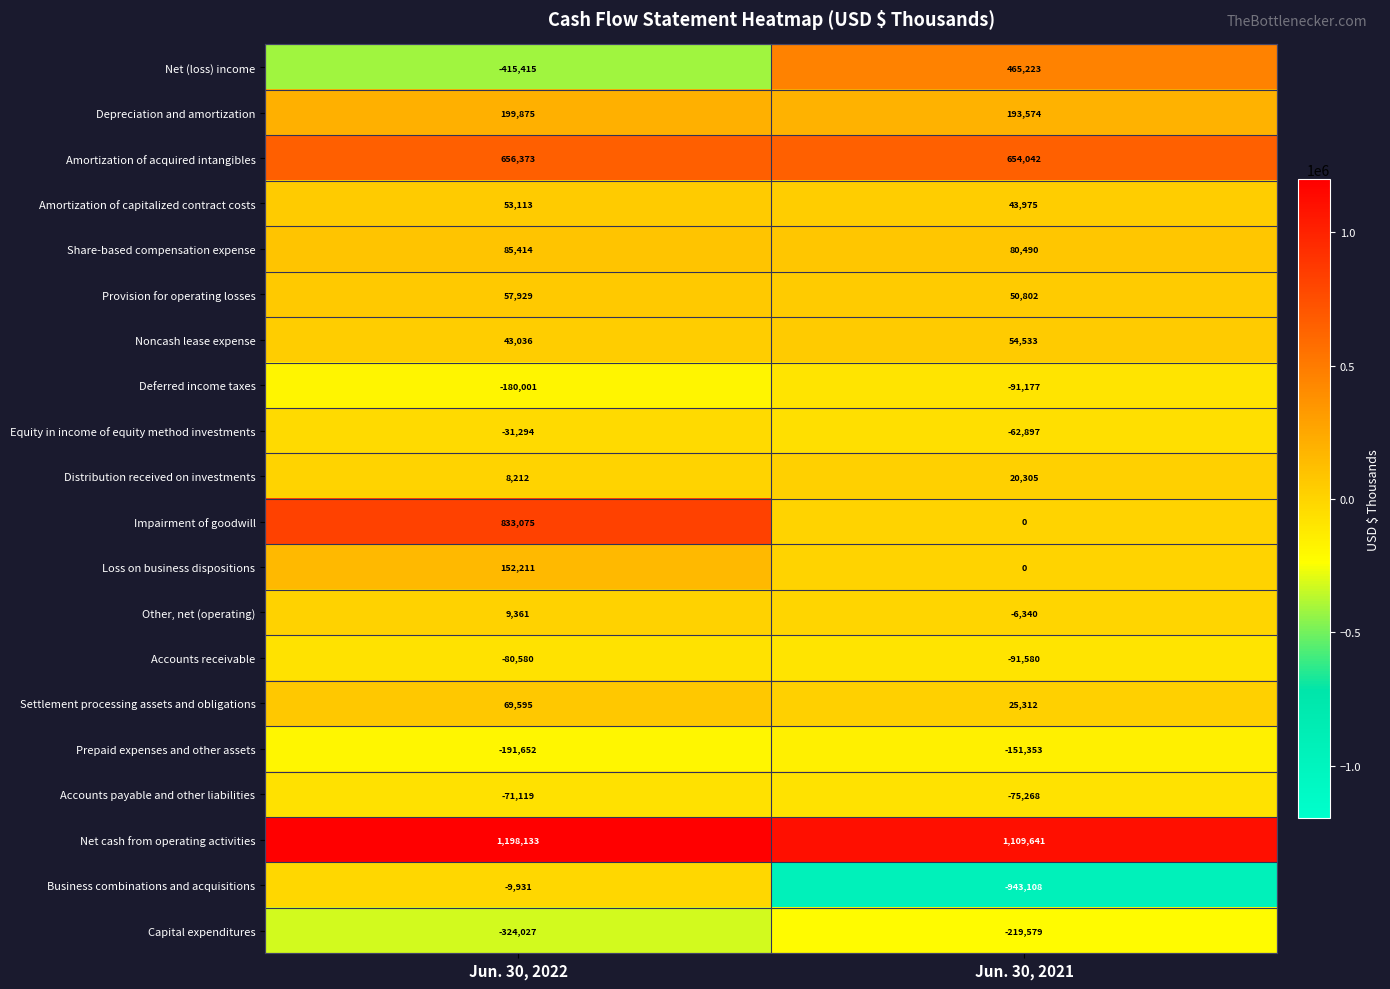

At Jun. 30, 2022, list the series in order from smallest to largest.

Net (loss) income, Capital expenditures, Prepaid expenses and other assets, Deferred income taxes, Accounts receivable, Accounts payable and other liabilities, Equity in income of equity method investments, Business combinations and acquisitions, Distribution received on investments, Other, net (operating), Noncash lease expense, Amortization of capitalized contract costs, Provision for operating losses, Settlement processing assets and obligations, Share-based compensation expense, Loss on business dispositions, Depreciation and amortization, Amortization of acquired intangibles, Impairment of goodwill, Net cash from operating activities